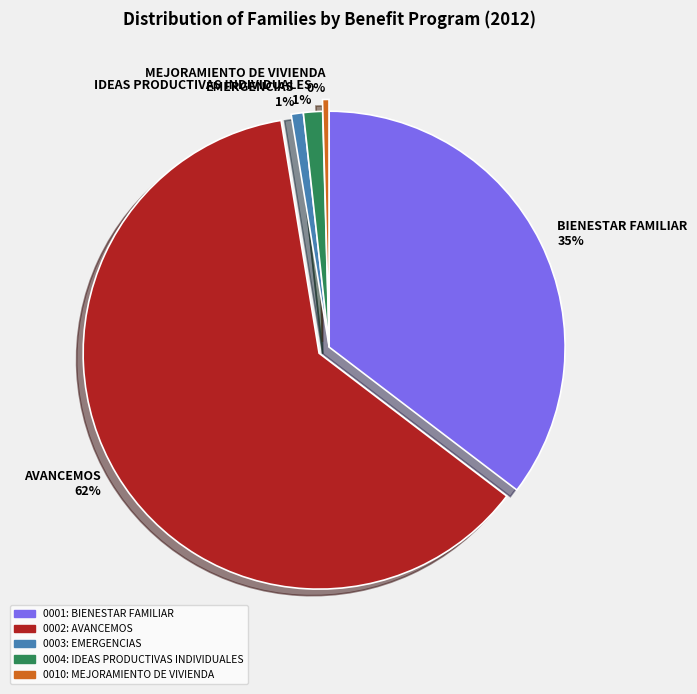

Which has a higher value, IDEAS PRODUCTIVAS INDIVIDUALES or AVANCEMOS?

AVANCEMOS